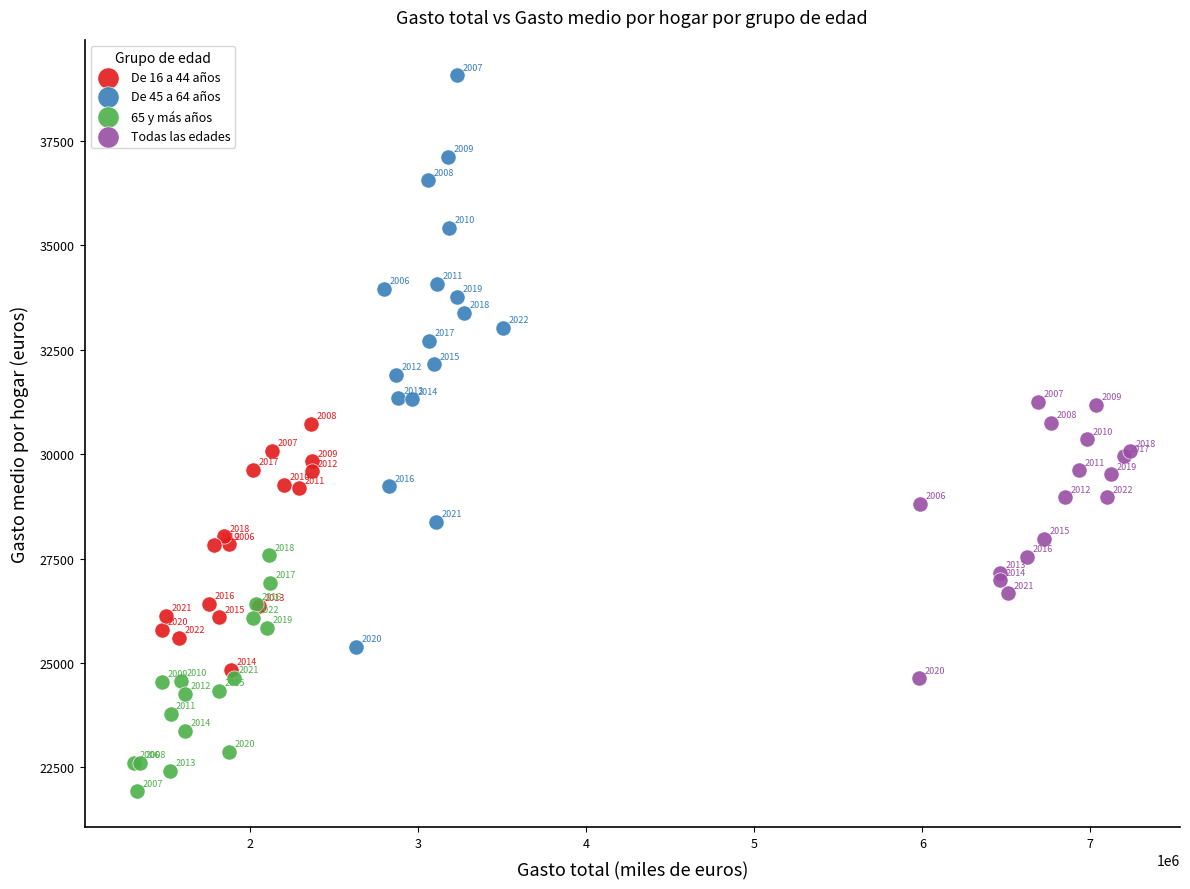

Which series contains the lowest Y value?

65 y más años